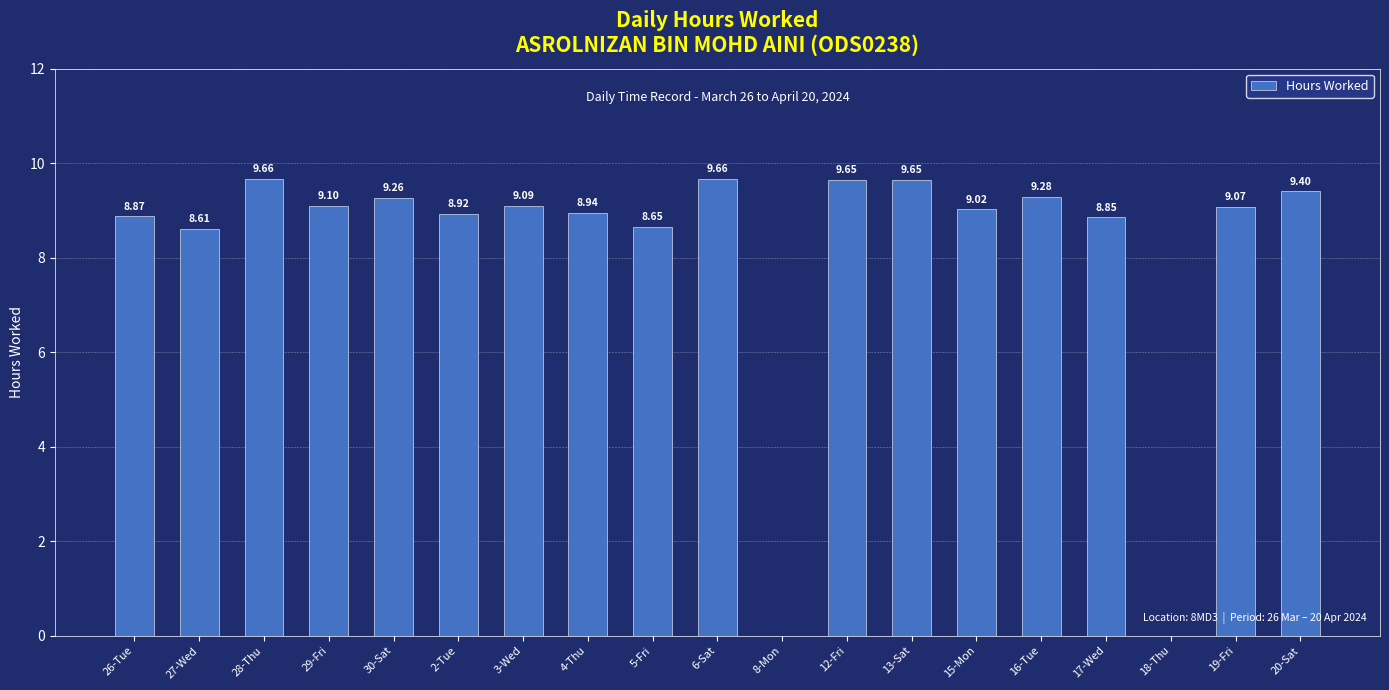

Which has a higher value, 28-Thu or 15-Mon?

28-Thu